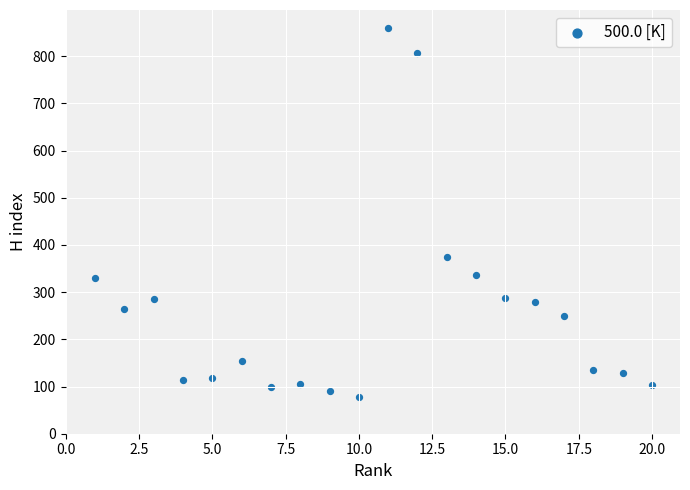

What Y value in the scatter plot is closest to 468?

374